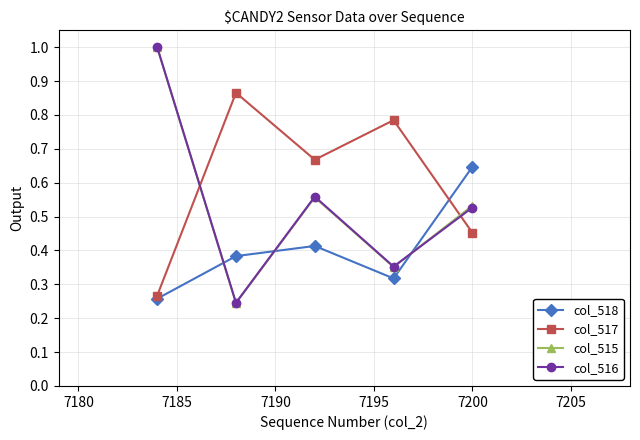

True or false: col_518 has more than 2 interior local peaks.

False